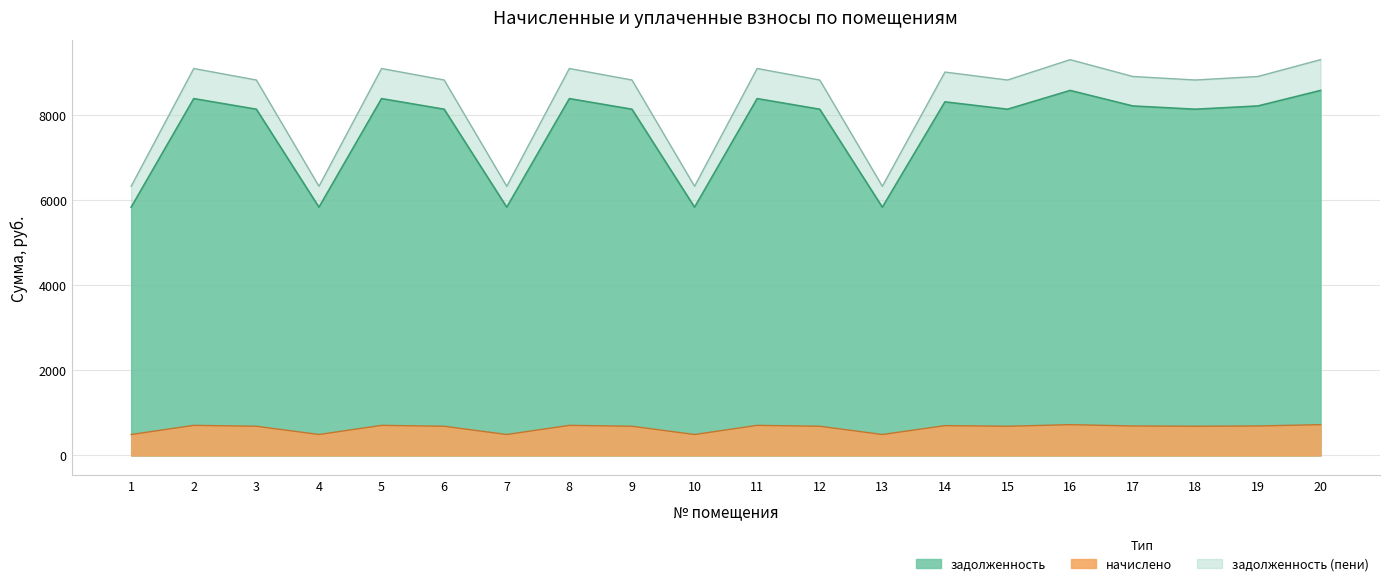

How many values in the задолженность series are below 686?

5